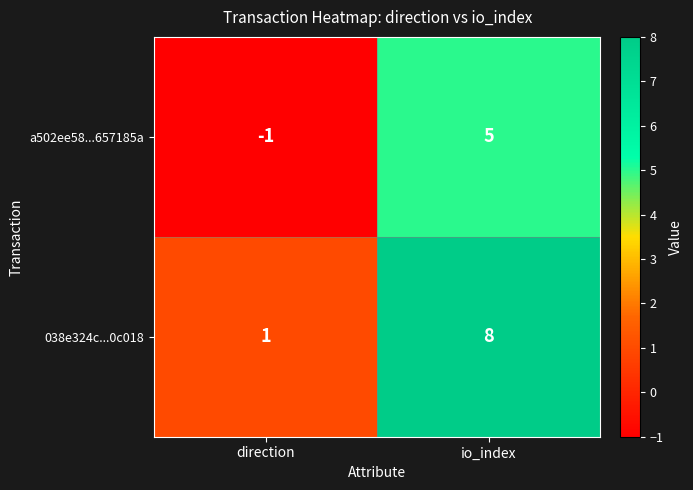

Rank the series by their maximum value, from lowest to highest.

a502ee58...657185a, 038e324c...0c018